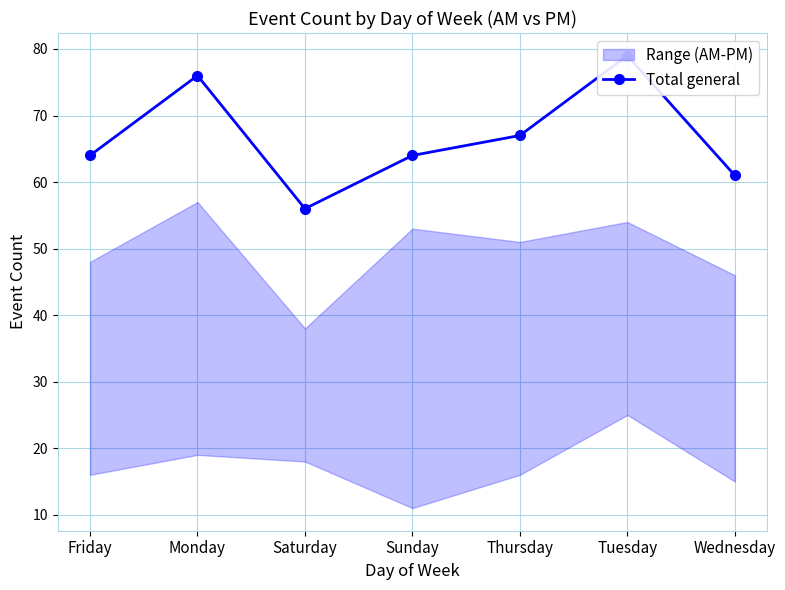

What is the label of the 1st point from the right?

Wednesday